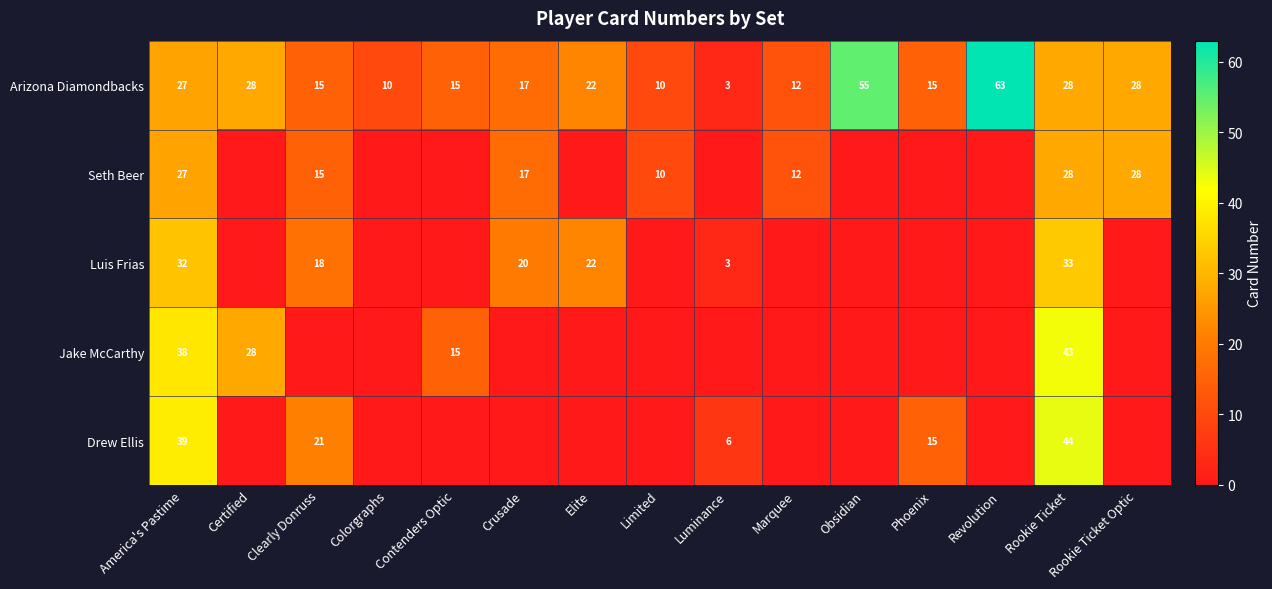

Is it true that Jake McCarthy equals 8 at Contenders Optic?

False